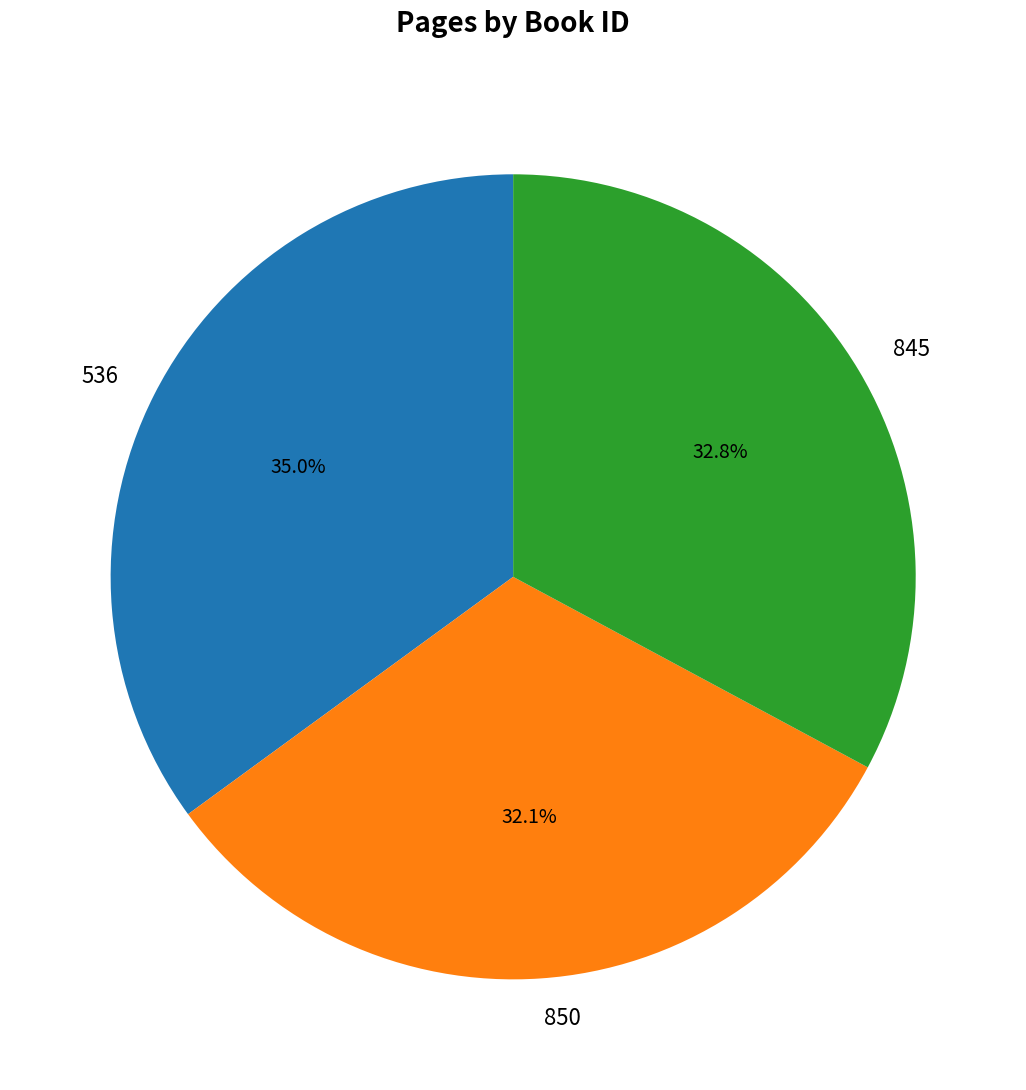

Rank the categories by value from lowest to highest.

850, 845, 536